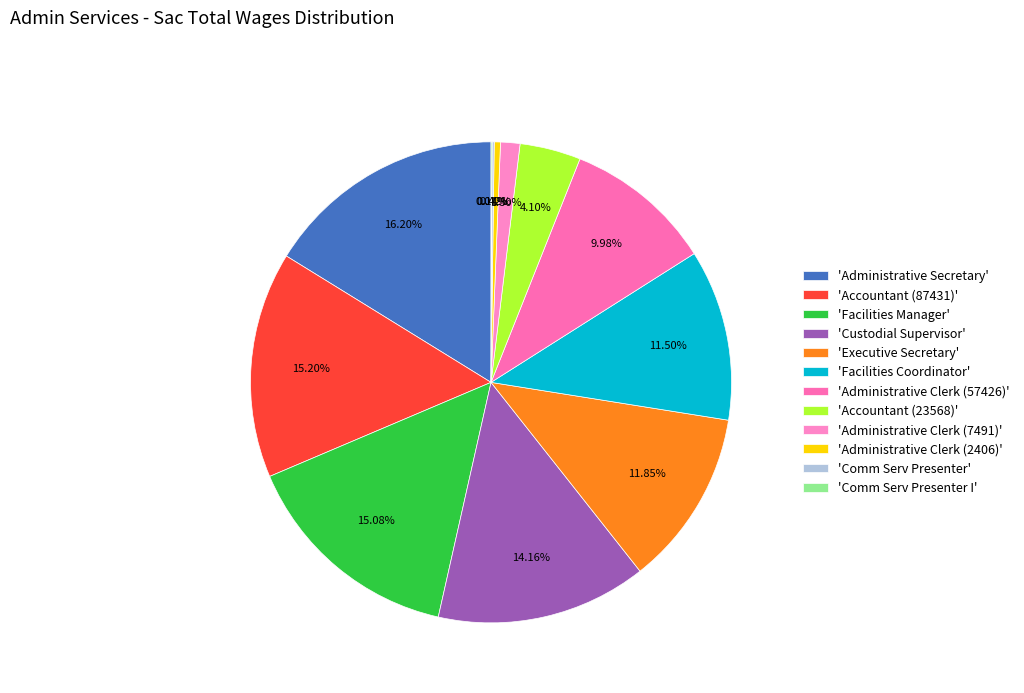

What is the largest slice in the pie chart?

'Administrative Secretary'